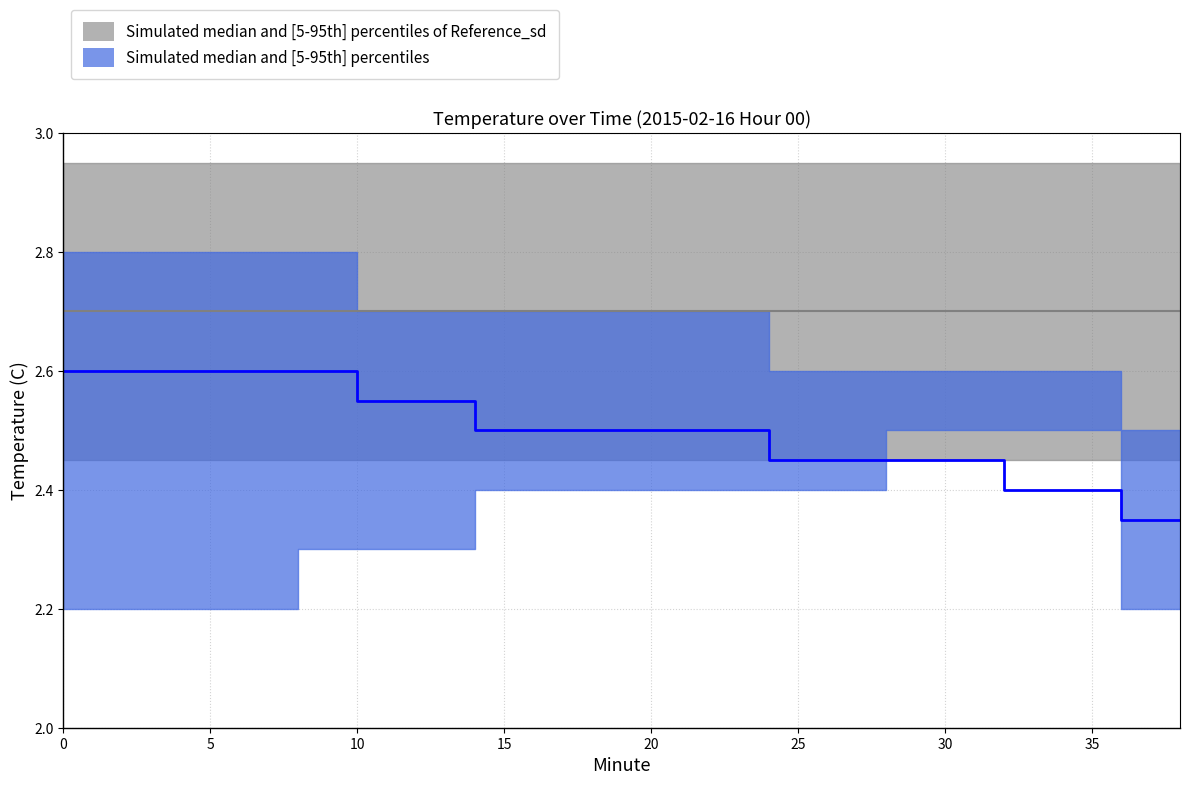

At how many categories does at least one series exceed 2?

20